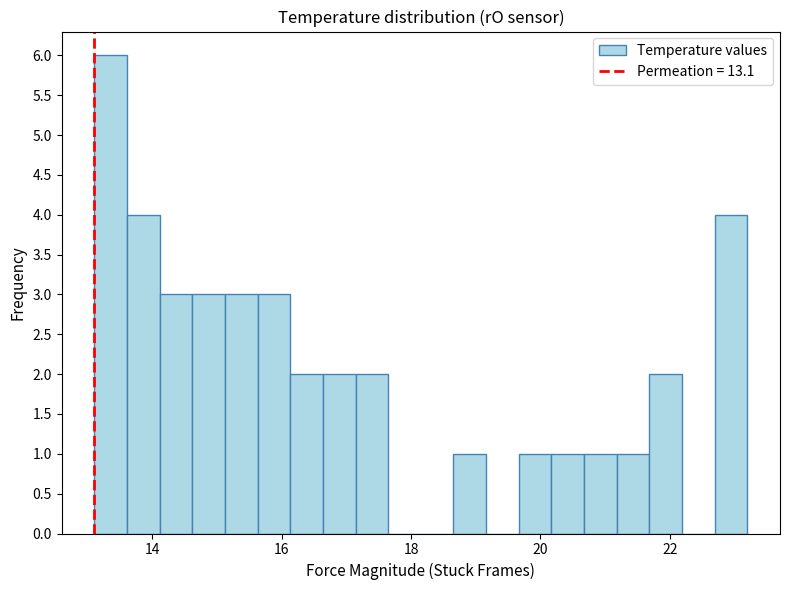

Read against the x-axis, roughly where is the centre of the tallest bar?

13.4